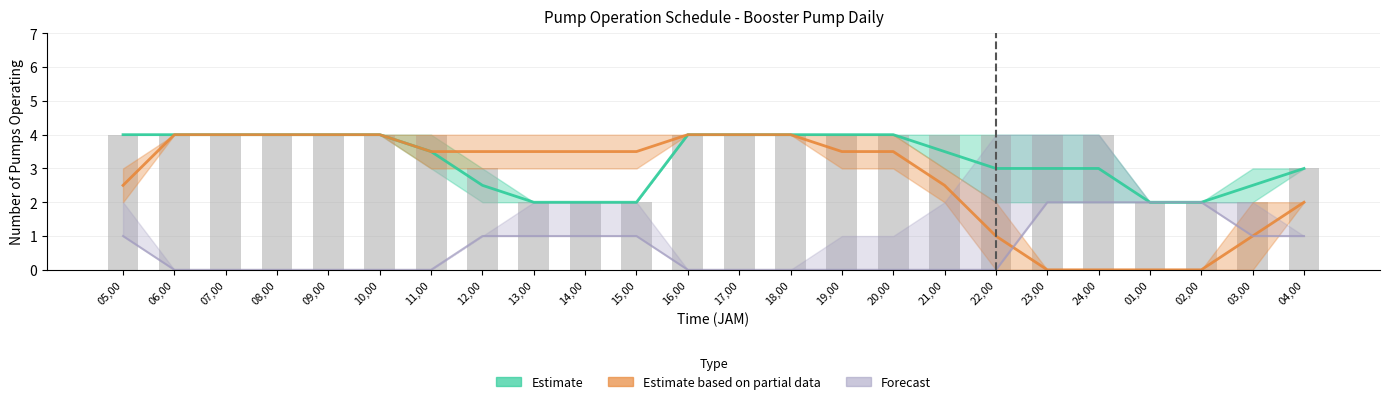

Between 17,00 and 02,00, which is larger?

17,00